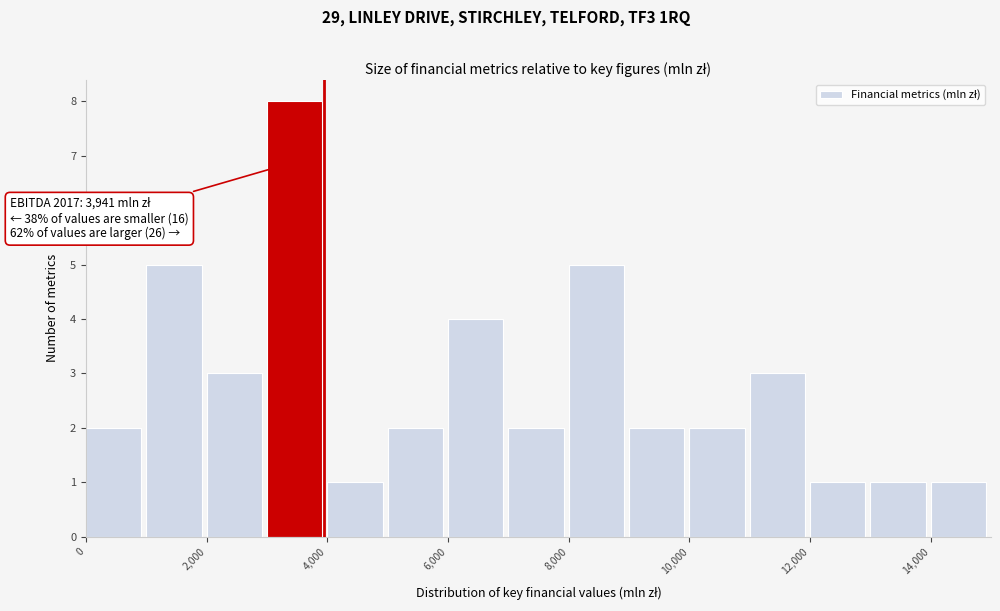

Over which range of the x-axis is the bar tallest?

3000 to 4000